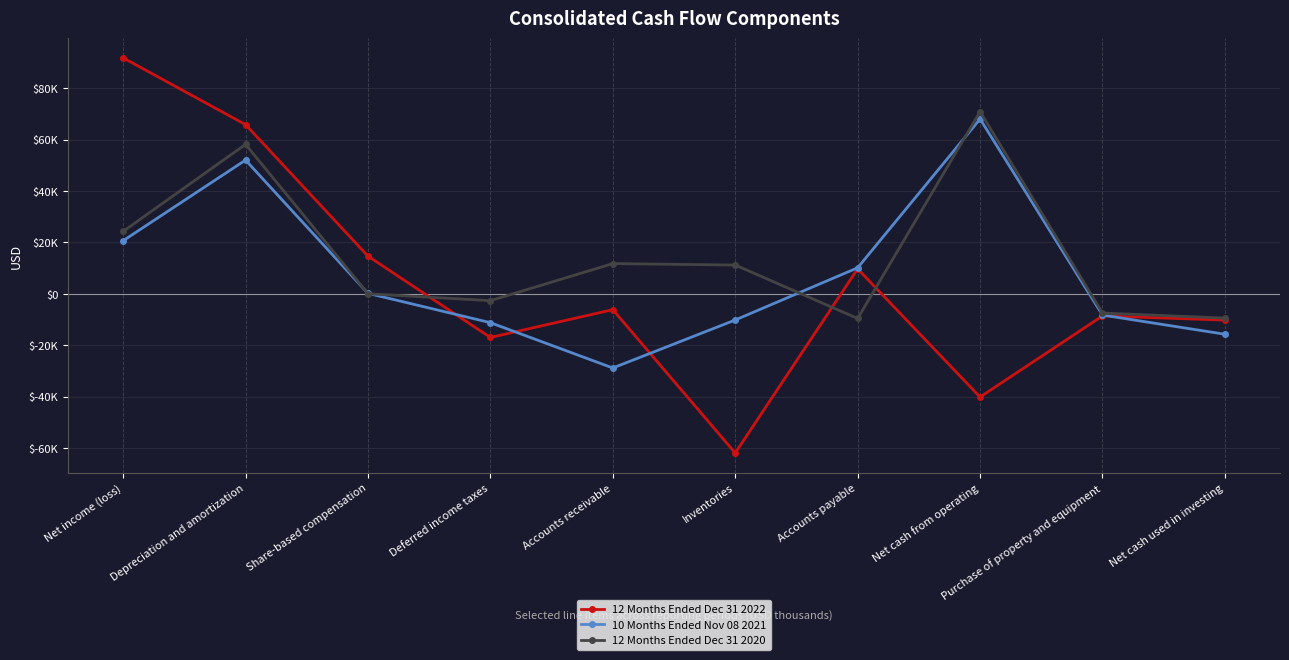

What is the maximum value shown in the chart?

91758